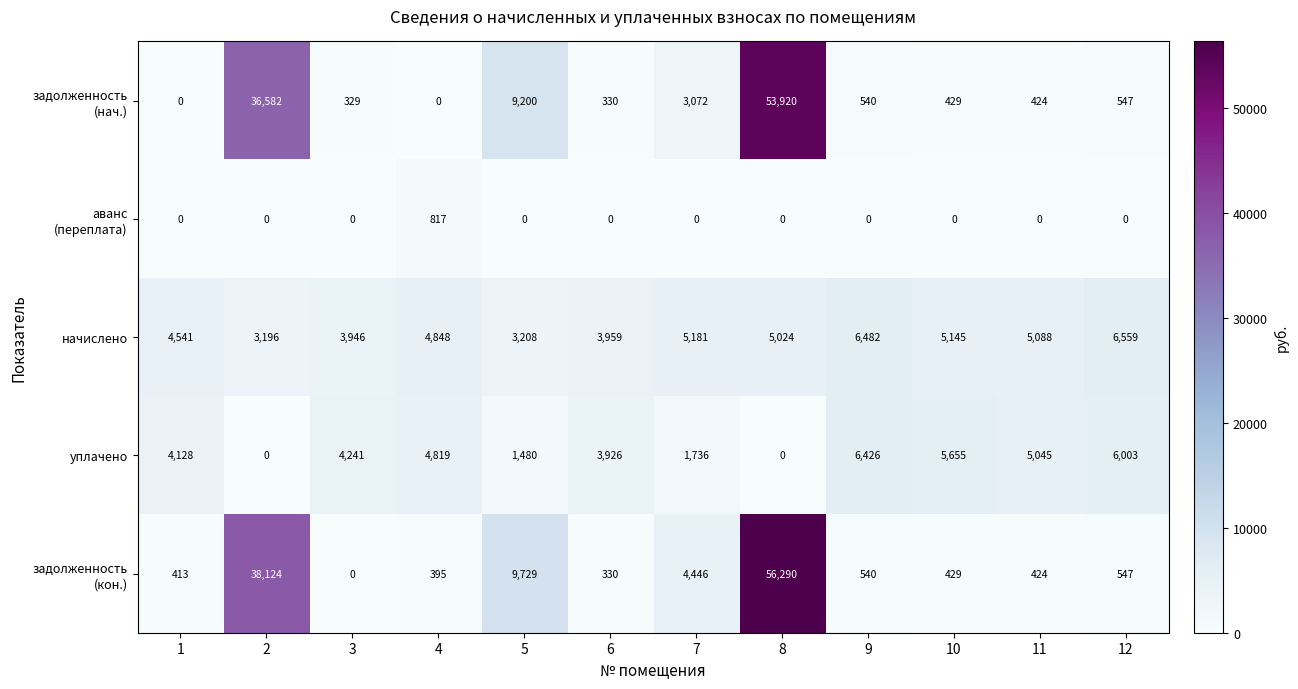

At which category is the sum across all series the highest?

8